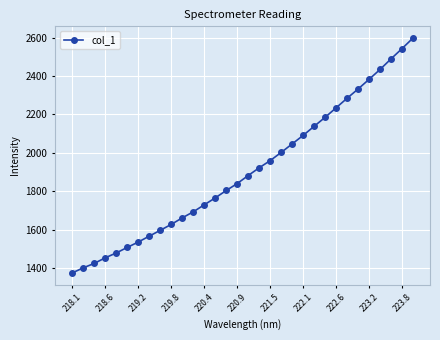

What is the sum of all values?

60973.0